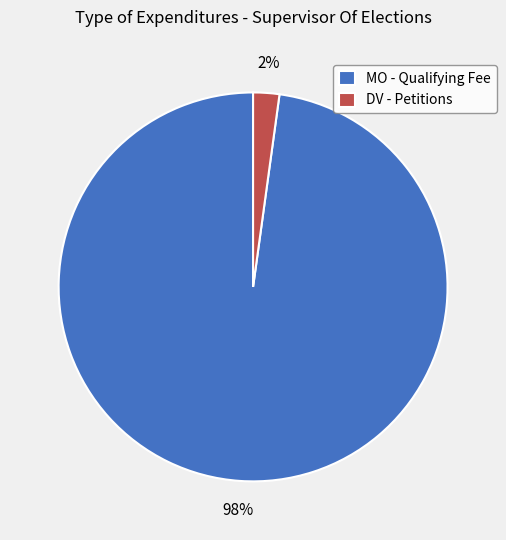

The DV - Petitions slice represents 2% of the pie. True or false?

True